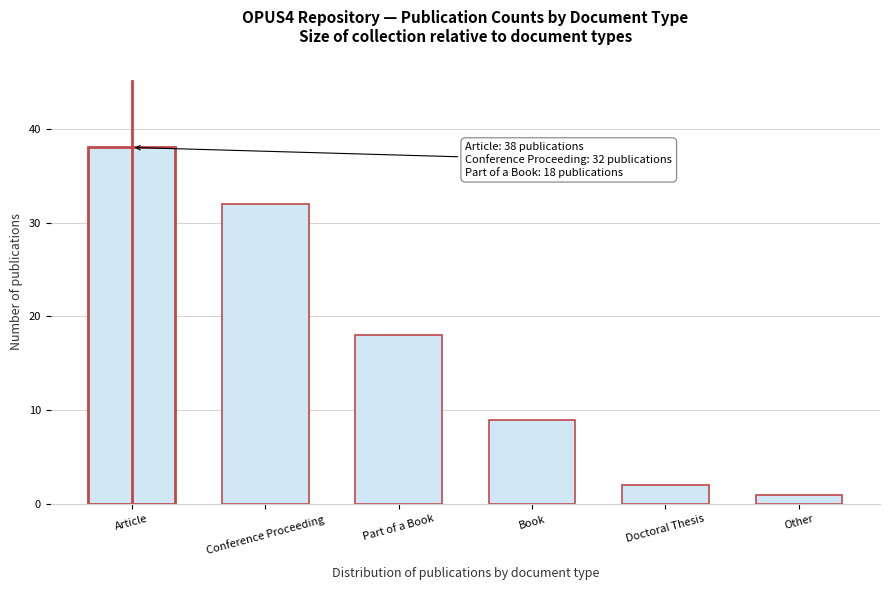

Reading right to left, transcribe all the data shown in this chart.

1	2	9	18	32	38